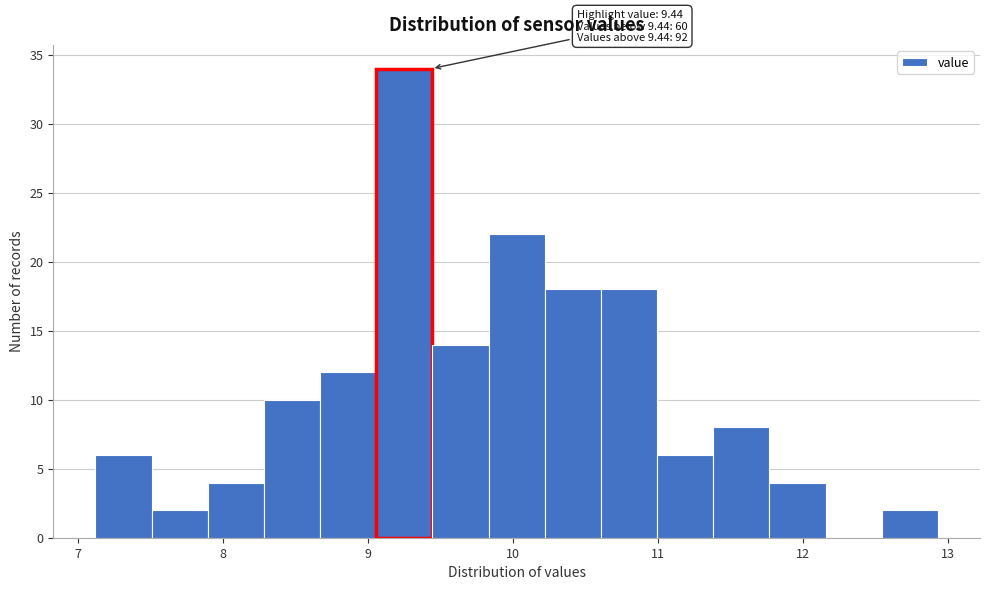

Around what value on the x-axis is the tallest bar? Give the approximate position of its centre, as read against the axis.

9.3